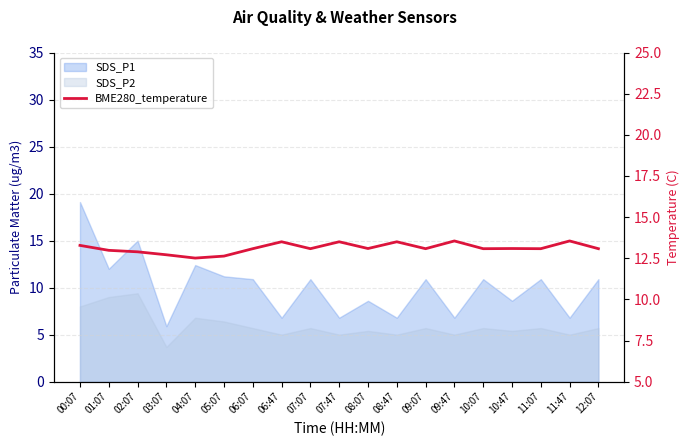

What position from the left is 10:47?

16